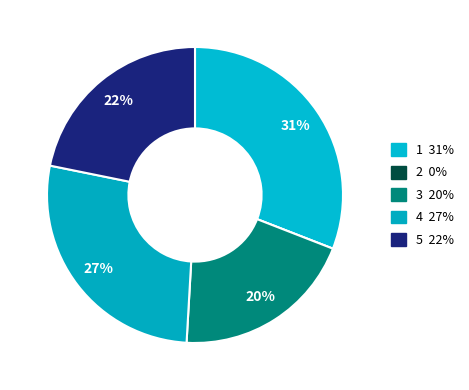

Does ความรู้/ทักษะเฉพาะทางในสายงาน account for over 50% of the chart?

No